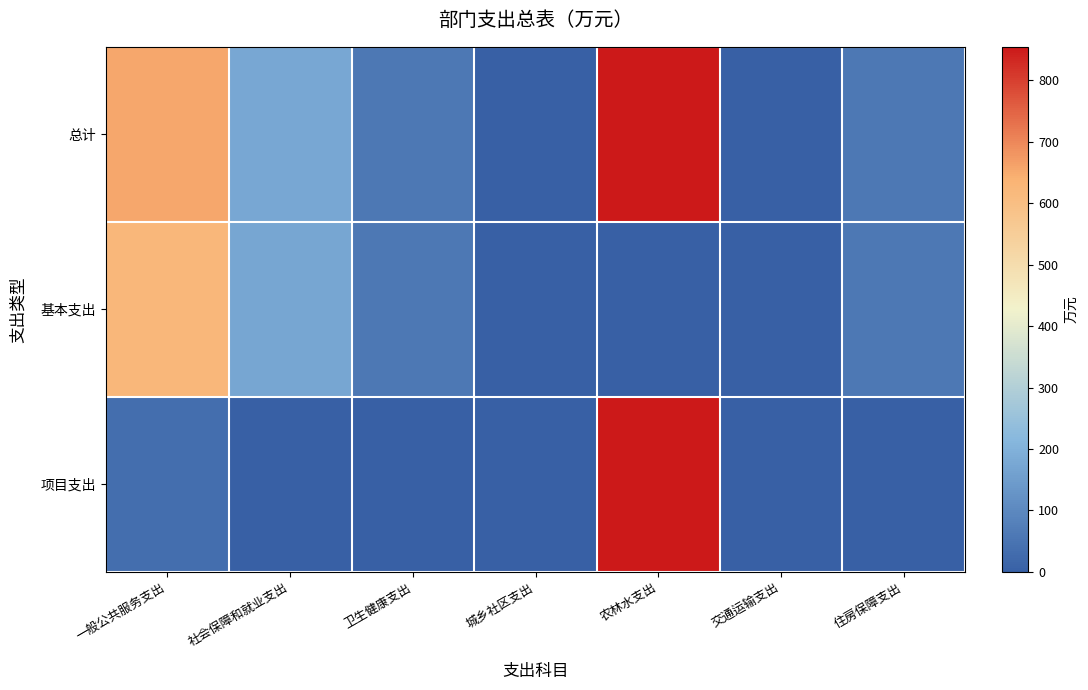

At 卫生健康支出, list the series in order from largest to smallest.

总计, 基本支出, 项目支出